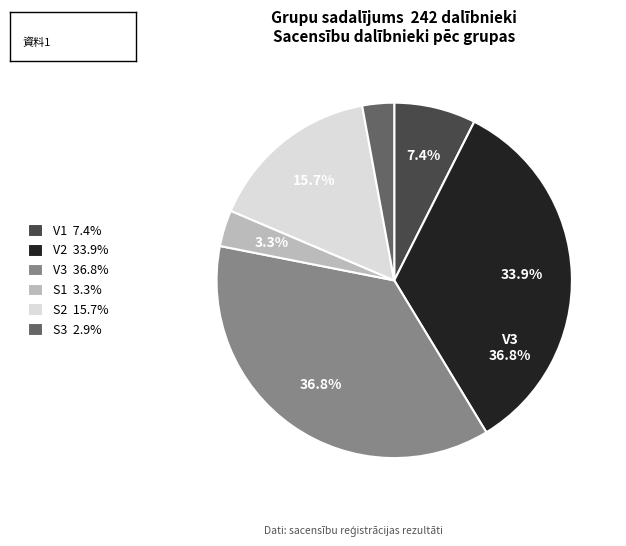

To the nearest percent, what is the difference between the largest and smallest slice percentages?

34%